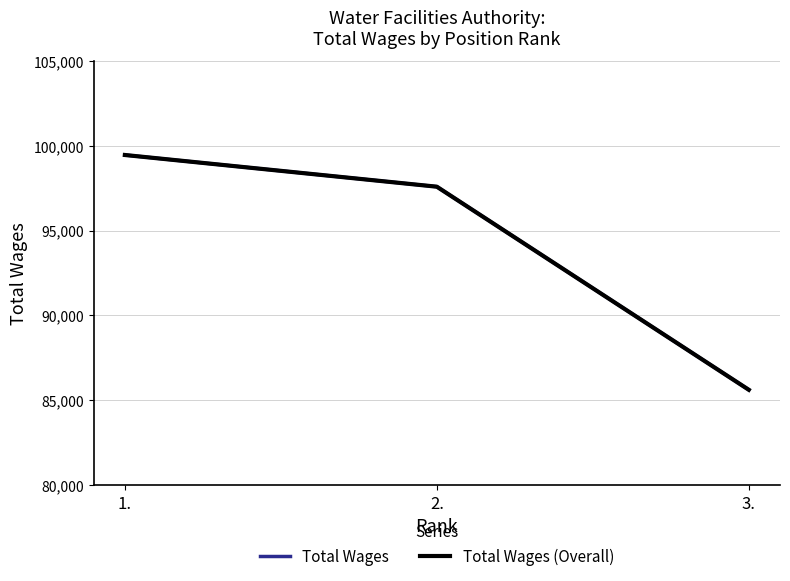

Does the chart display data point markers on the line(s)?

No